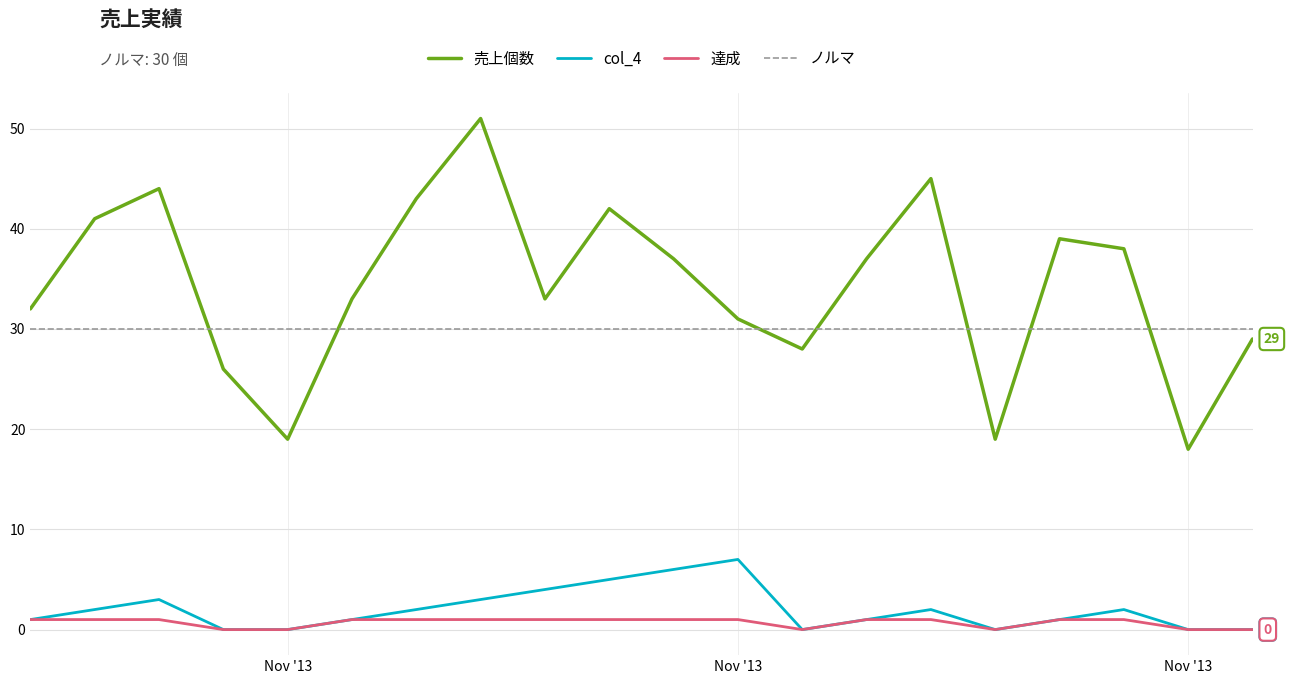

Is it true that 売上個数 equals 29 at 41598?

True